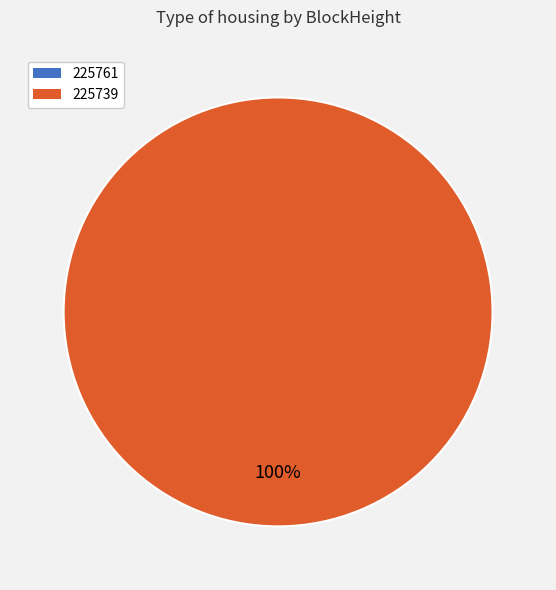

What is the smallest slice in the pie chart?

225761